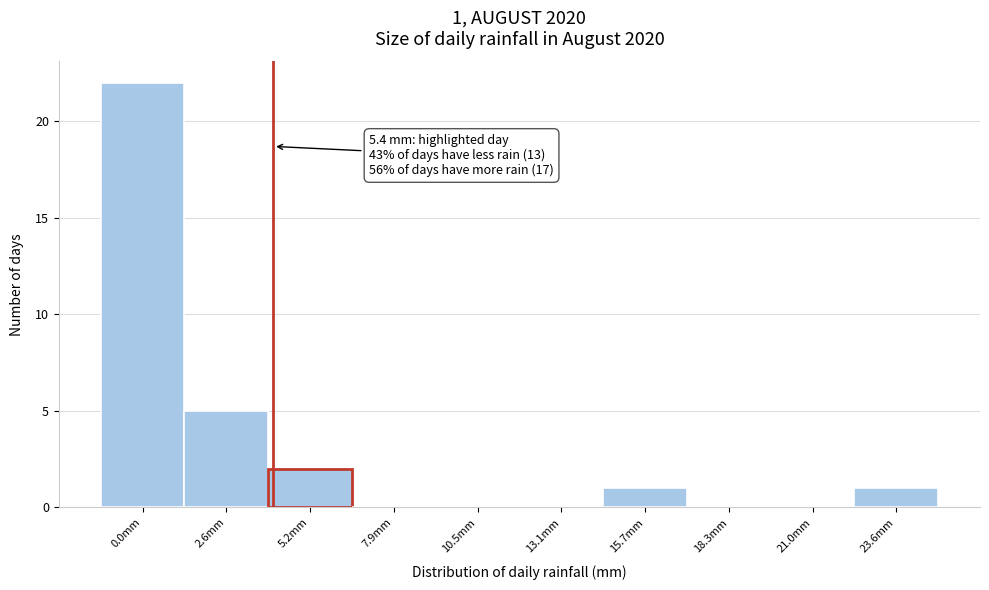

Reading left to right, what are all the values shown in this chart?

0.0mm=22	2.6mm=5	5.2mm=2	7.9mm=0	10.5mm=0	13.1mm=0	15.7mm=1	18.3mm=0	21.0mm=0	23.6mm=1